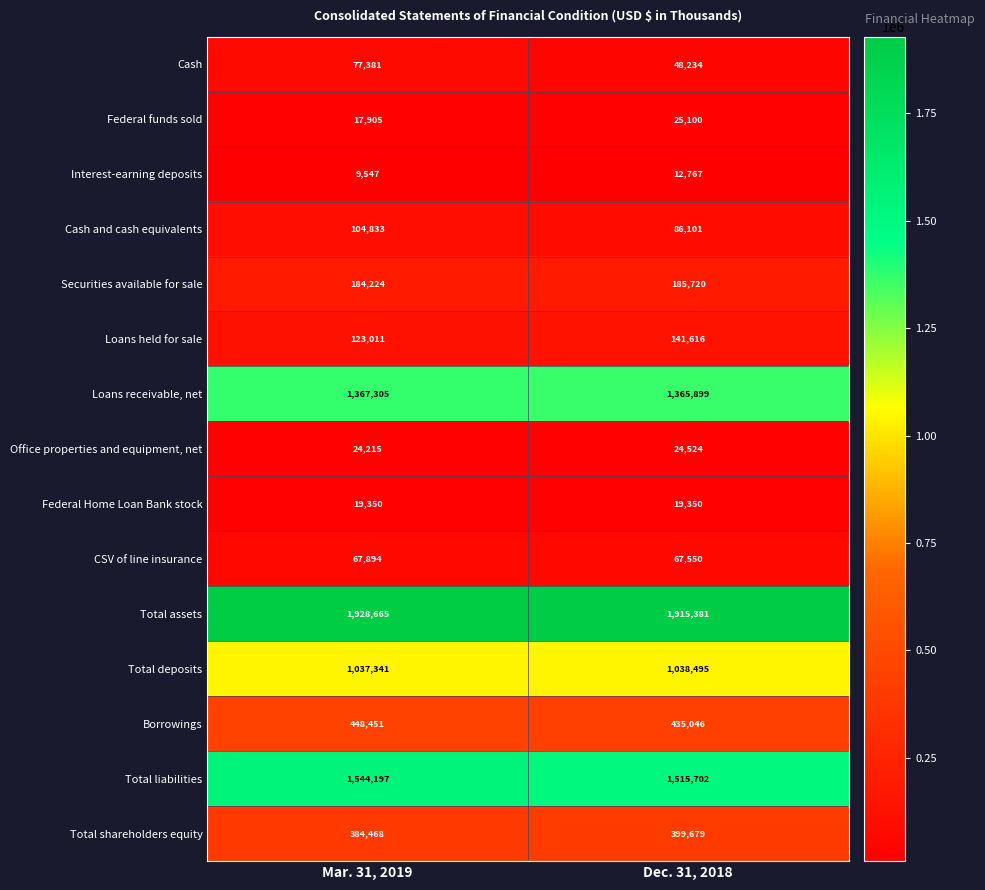

Where is Cash nearest to the value 62807?

Dec. 31, 2018